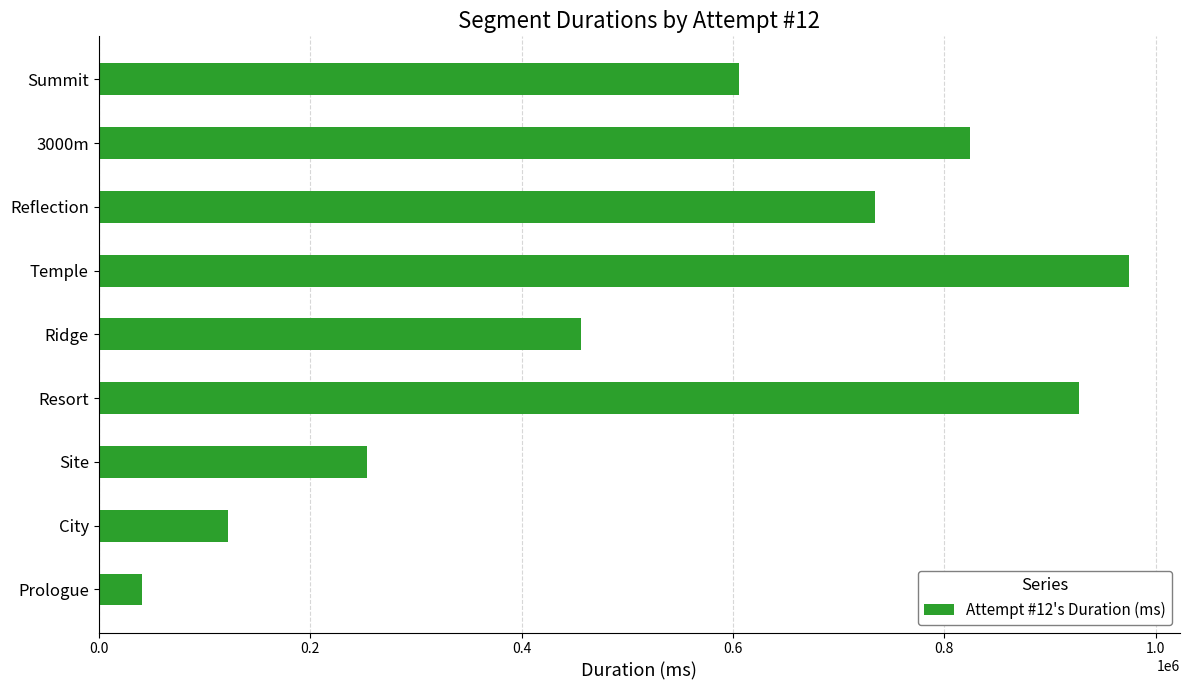

The chart shows a value of 435930 at Temple. True or false?

False